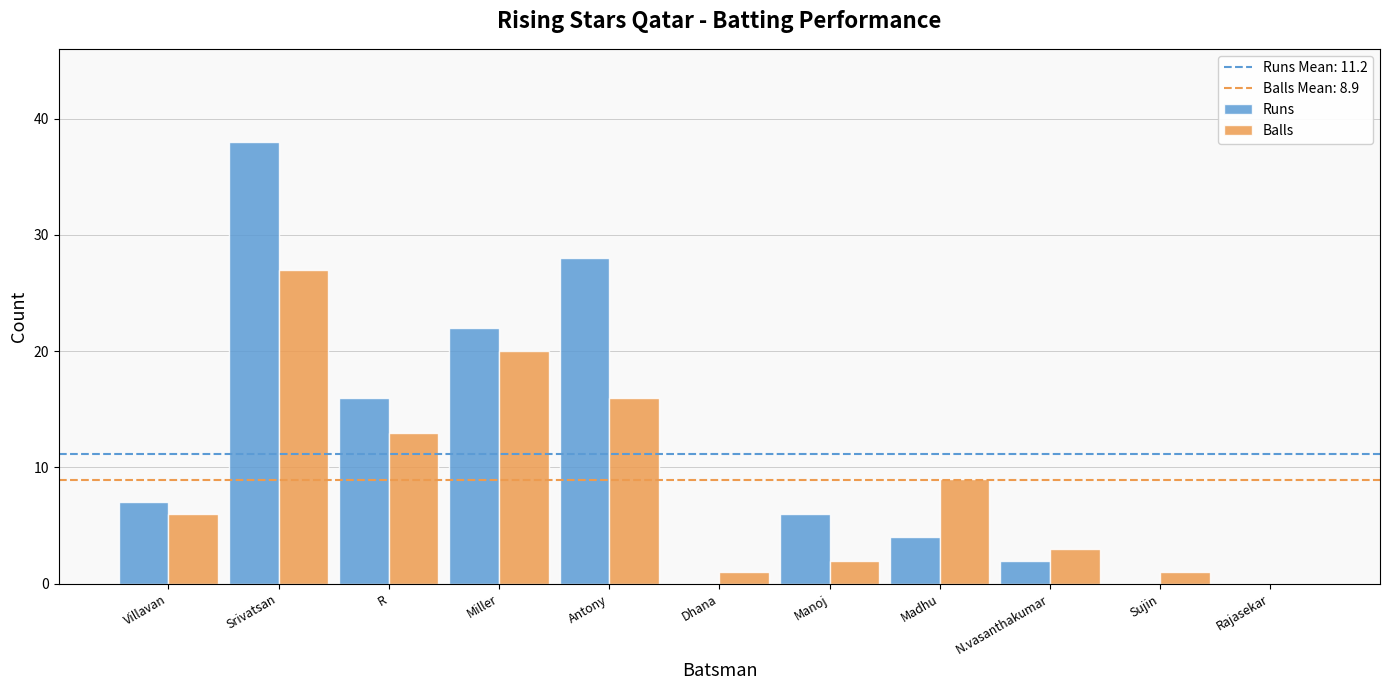

What is the sum of all Runs values?

123